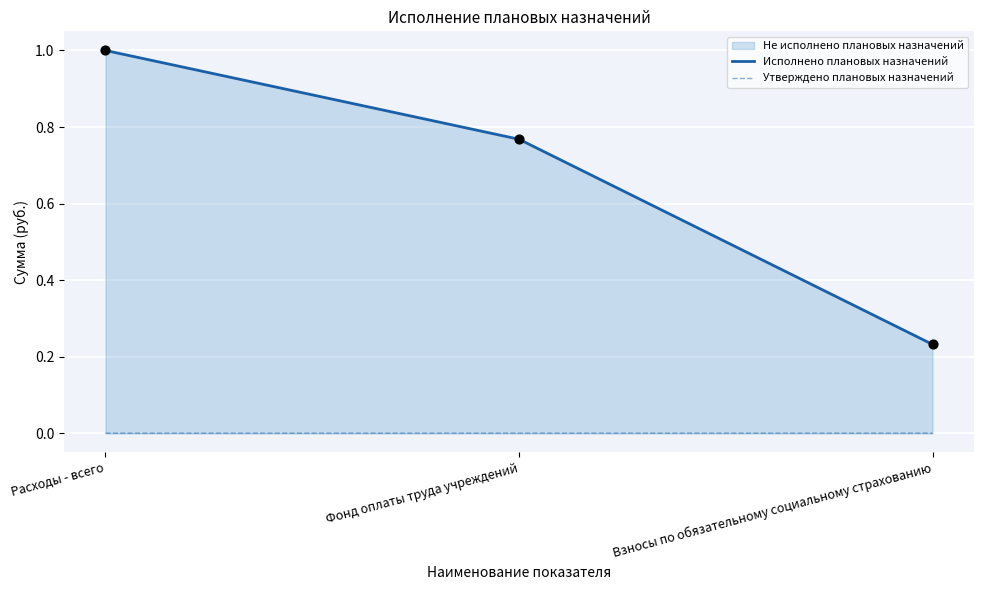

Which category has the lowest value in the Исполнено плановых назначений series?

Взносы по обязательному социальному страхованию